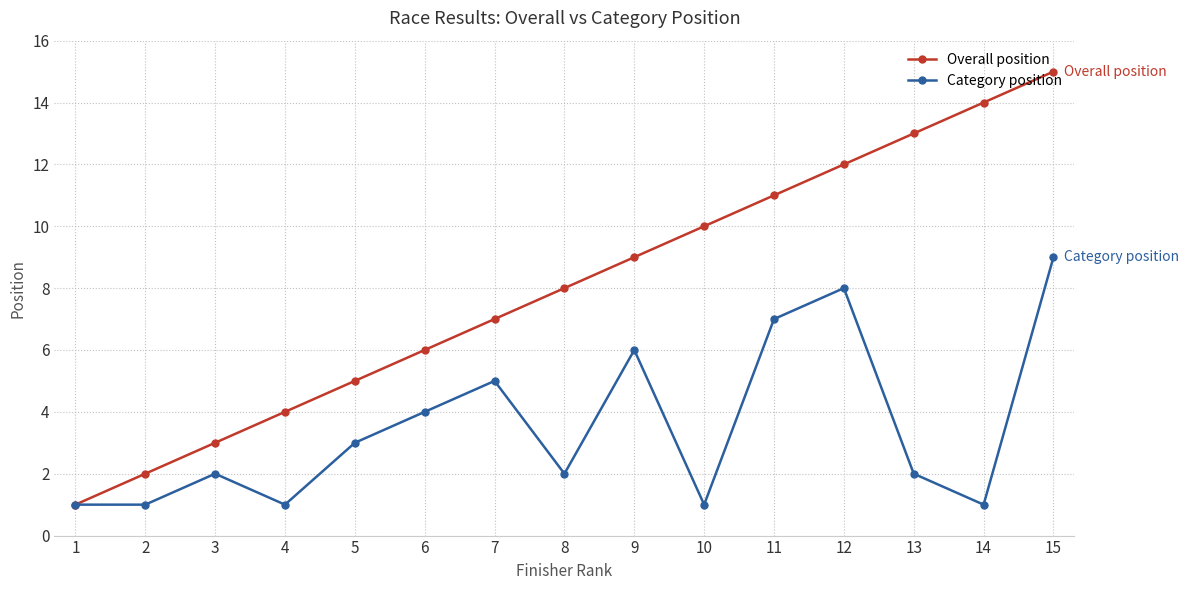

Count the number of data series in this chart.

2